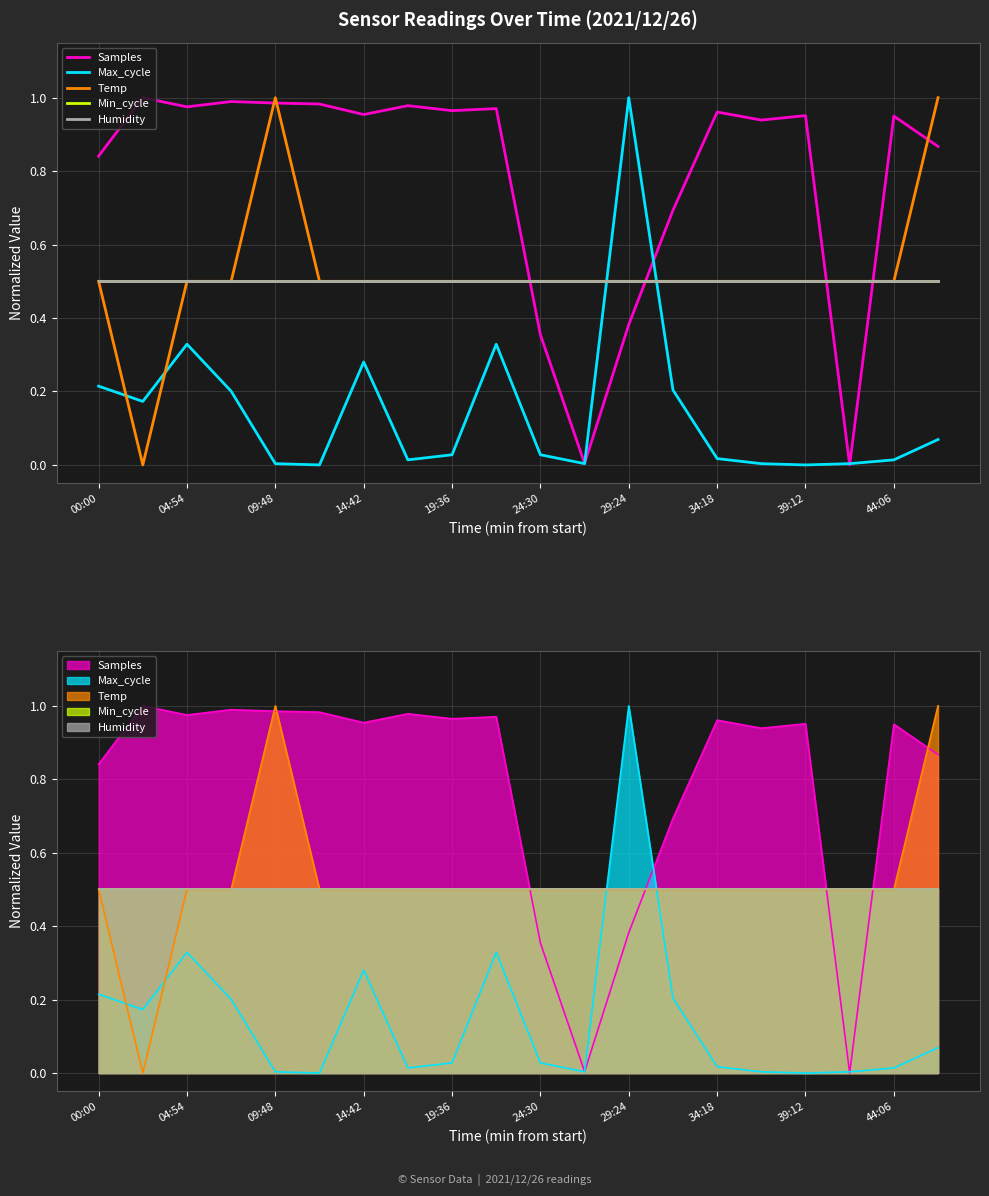

What is the sum of the Min_cycle values at 09:48 and 34:18?

1.0